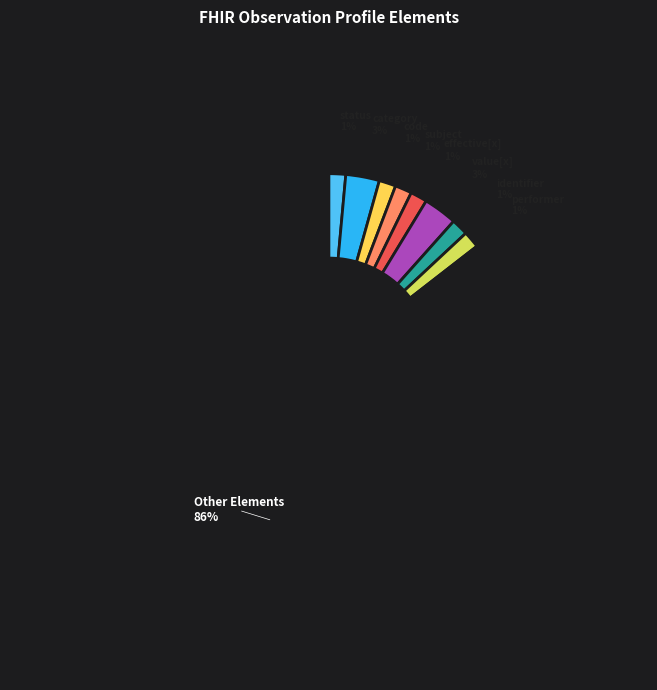

To the nearest percent, what is the average slice percentage?

11%